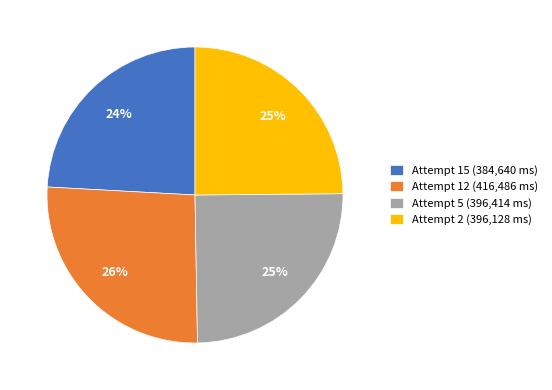

To the nearest percent, what is the difference between the Attempt 15 and Attempt 5 slice percentages?

1%